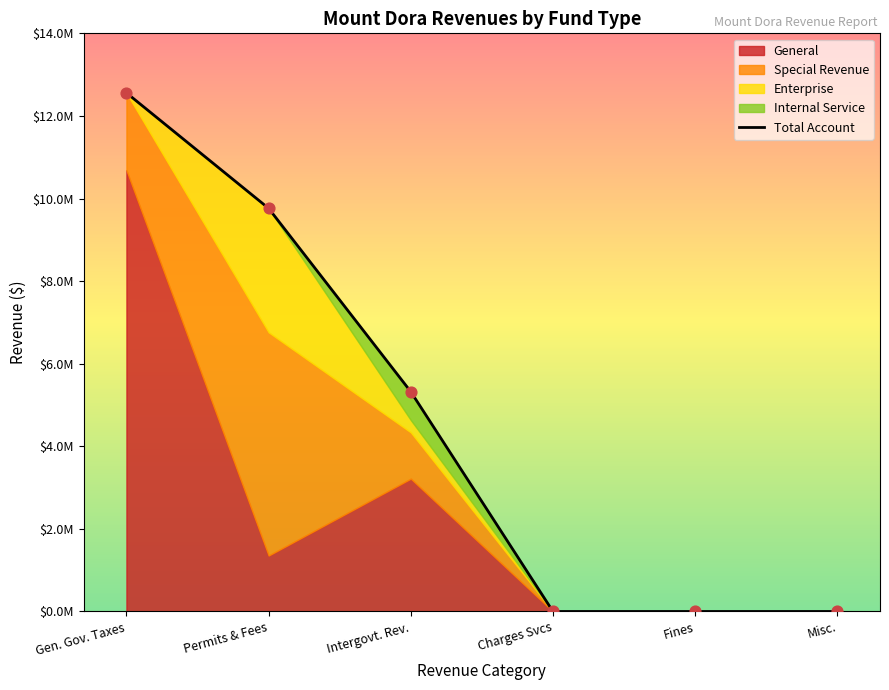

Which series contains the highest Y value?

Total Account